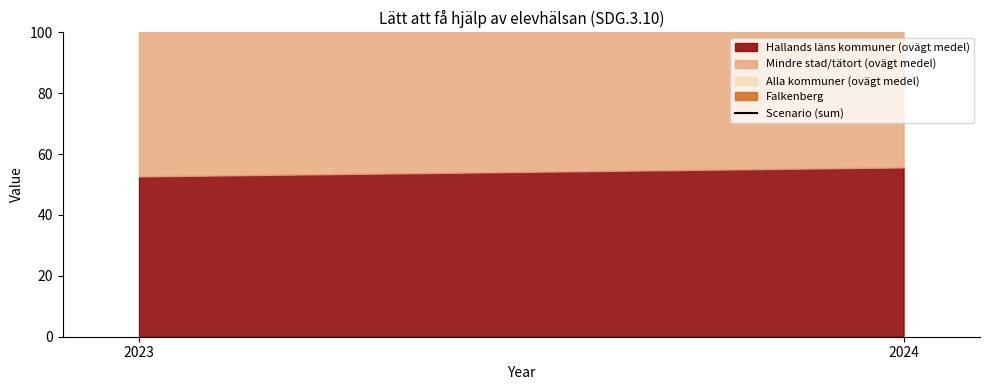

List the labels in order of value, largest first.

2024, 2023